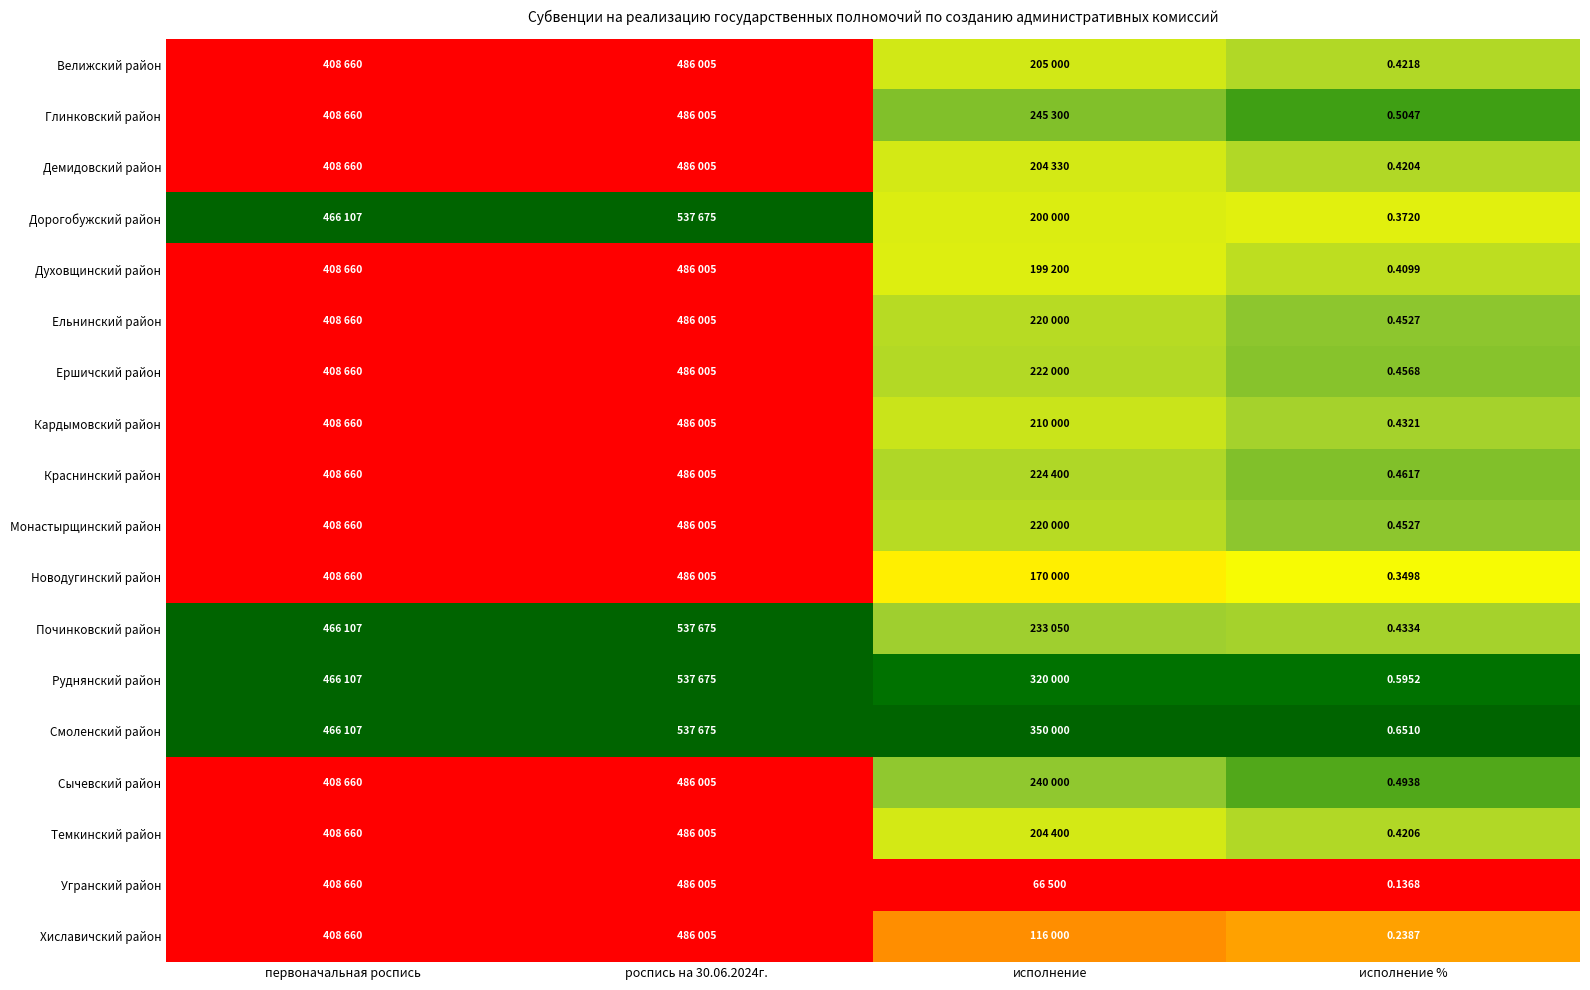

At исполнение %, list the series in order from smallest to largest.

Угранский район, Хиславичский район, Новодугинский район, Дорогобужский район, Духовщинский район, Демидовский район, Темкинский район, Велижский район, Кардымовский район, Починковский район, Ельнинский район, Монастырщинский район, Ершичский район, Краснинский район, Сычевский район, Глинковский район, Руднянский район, Смоленский район